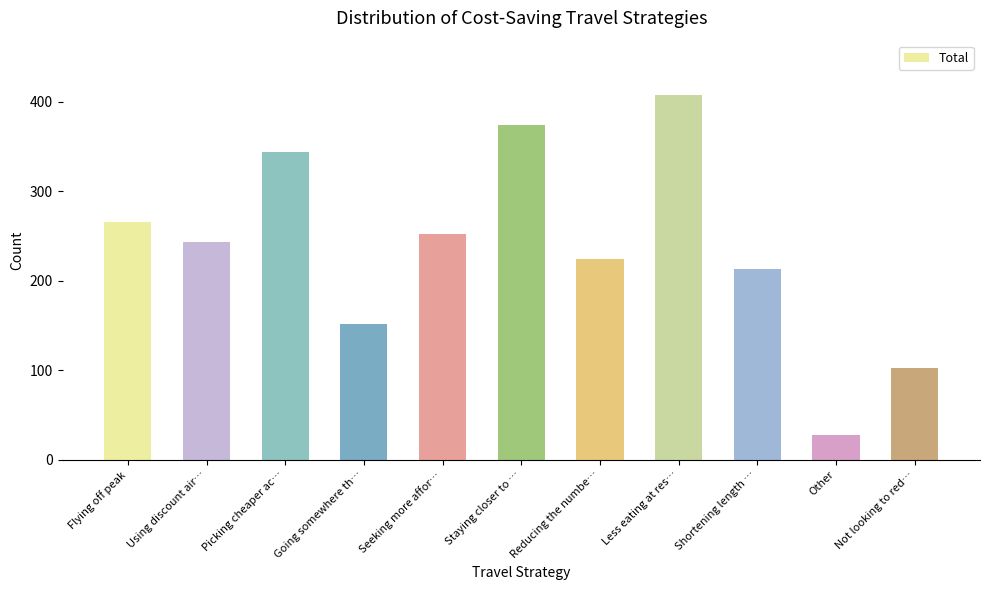

Where is the data nearest to the value 217?

Shortening length …